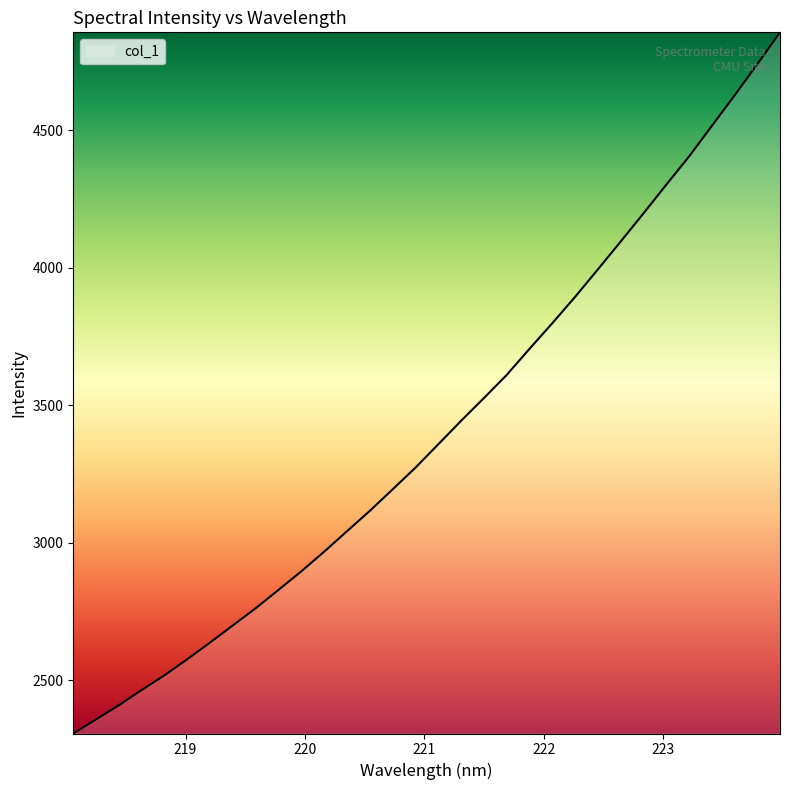

What is the difference between the maximum and minimum values?

2549.8